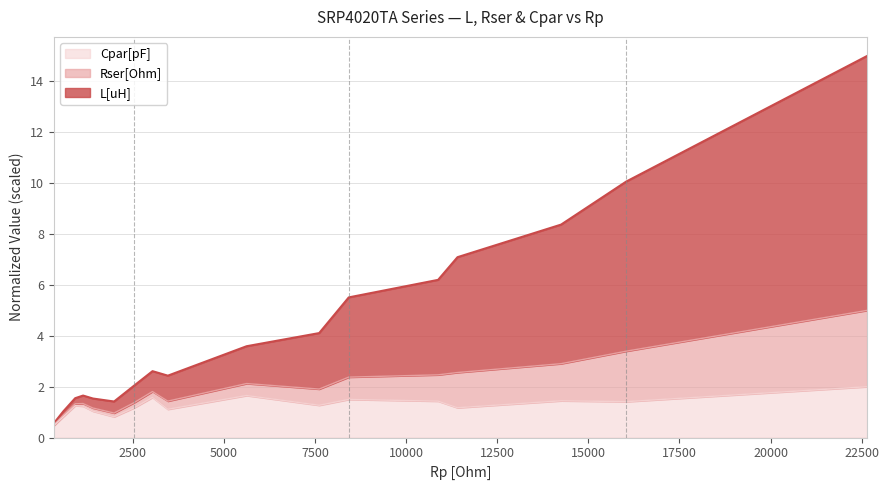

Does the chart display data point markers on the line(s)?

No